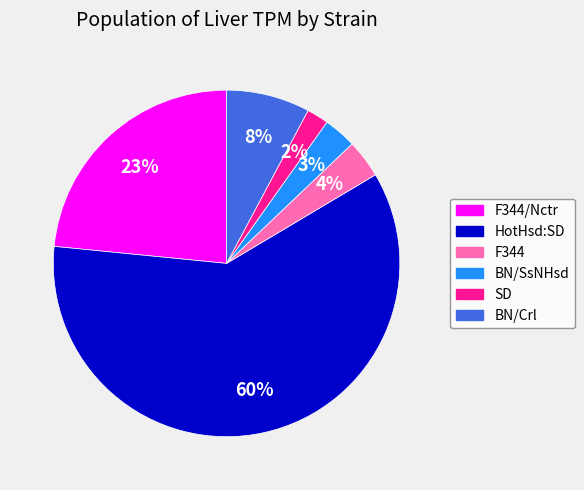

To the nearest percent, what is the difference between the BN/Crl and F344 slice percentages?

4%